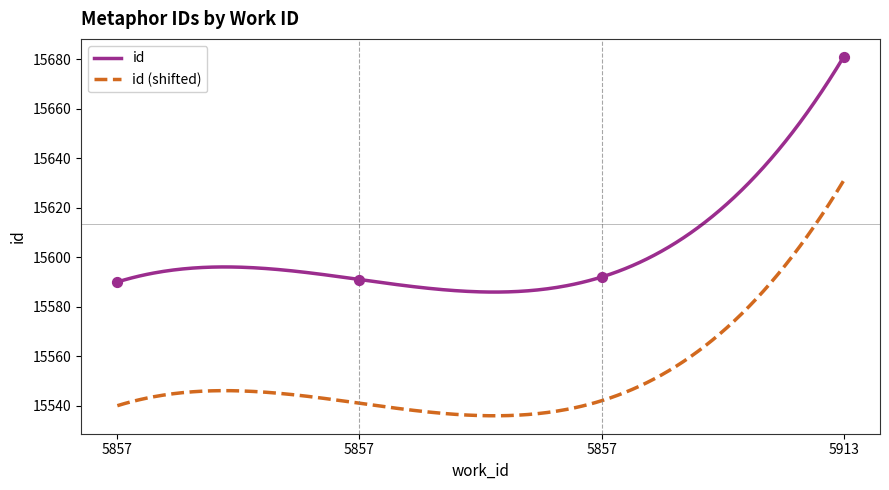

Which has a higher value, 5857 or 5913?

5913